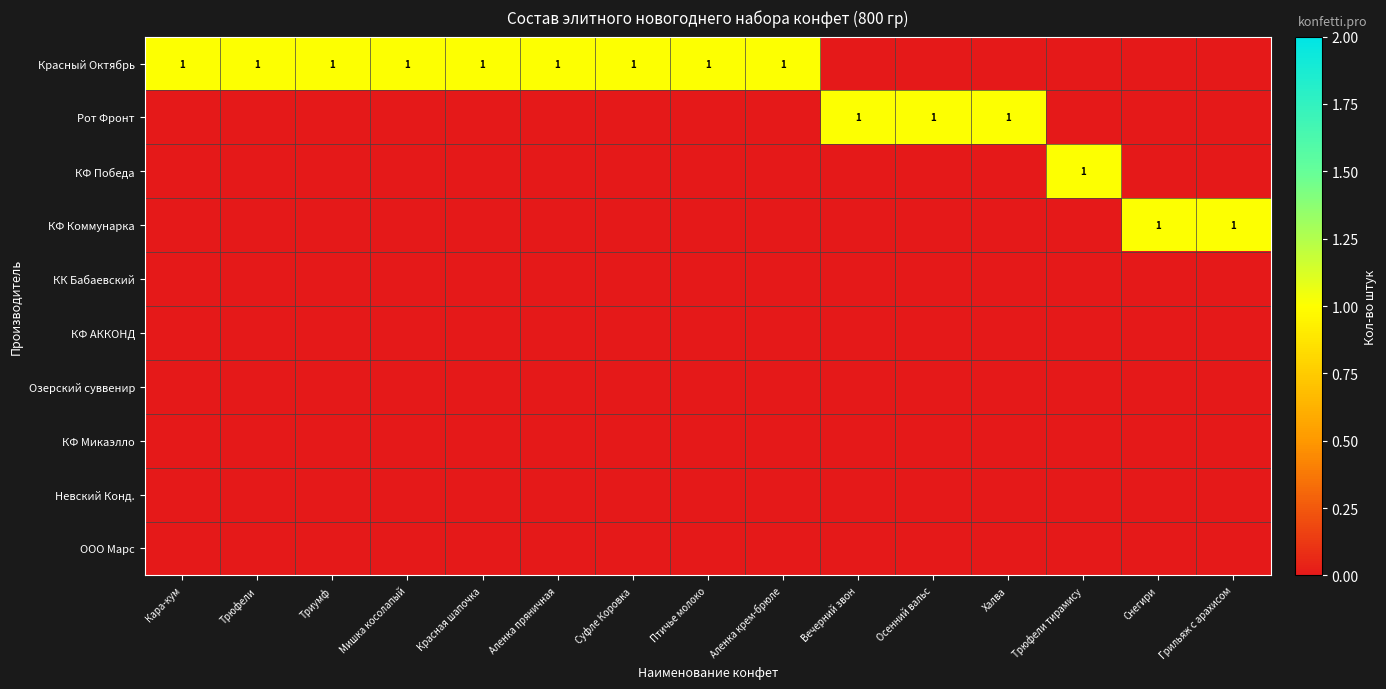

True or false: КФ Коммунарка has a value of 1 at Осенний вальс.

False